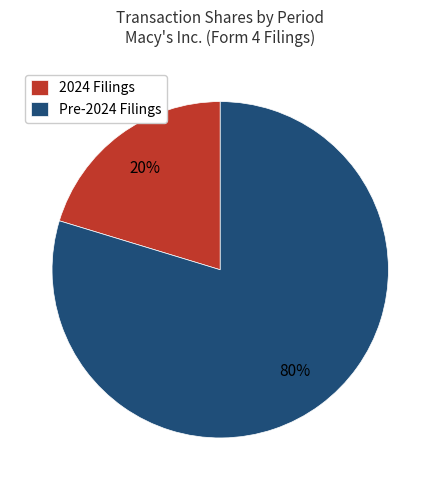

Is there any slice that represents more than half of the pie?

Yes